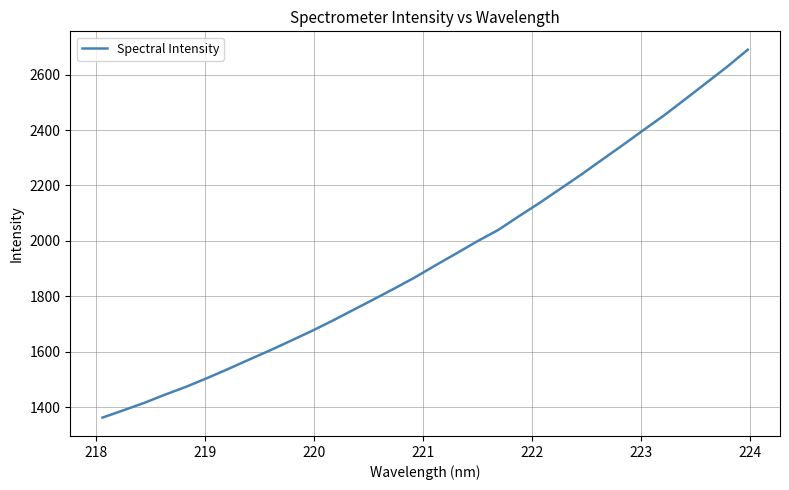

What is the minimum value shown in the chart?

1361.9